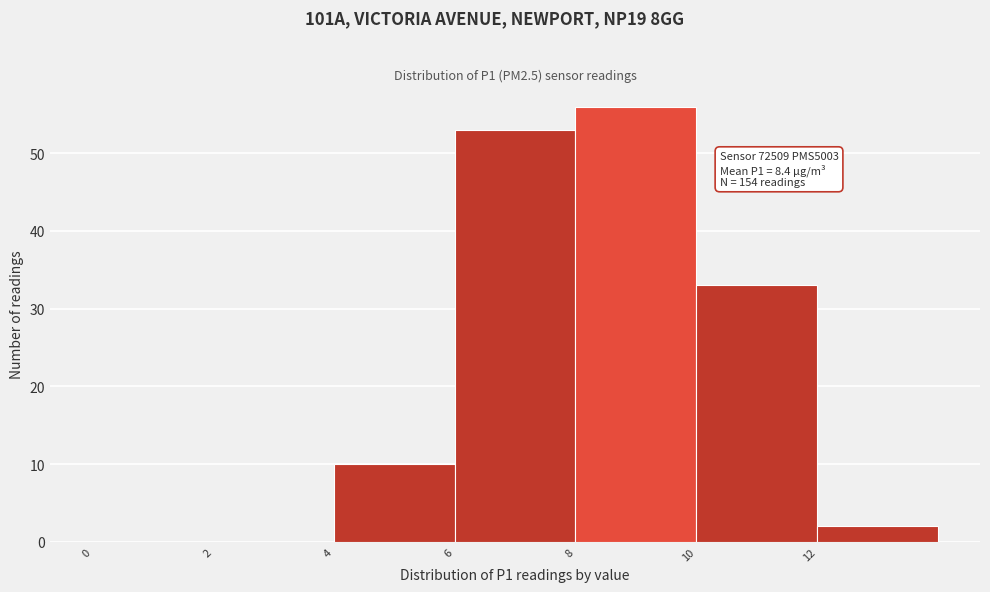

Which range on the x-axis has the tallest bar?

8 to 10